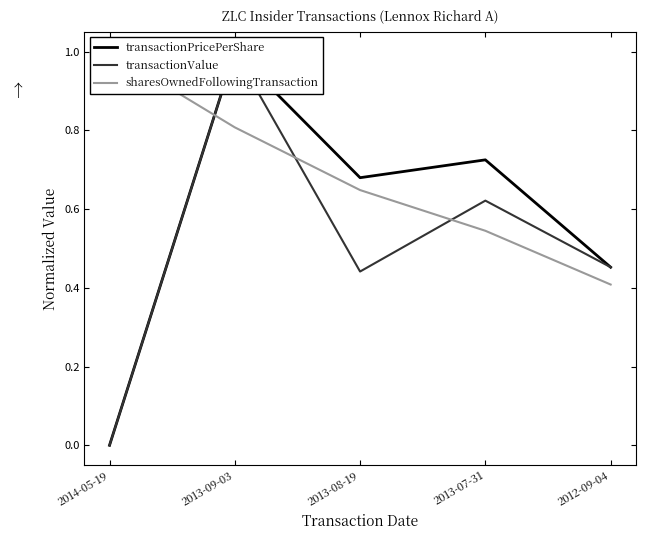

Which series has the widest spread of values?

transactionPricePerShare